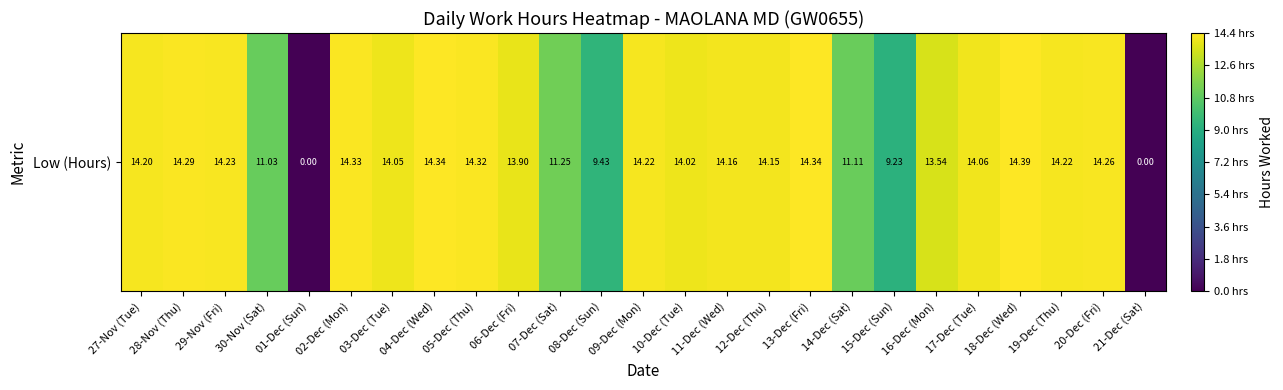

What is the sum of all values?

307.1